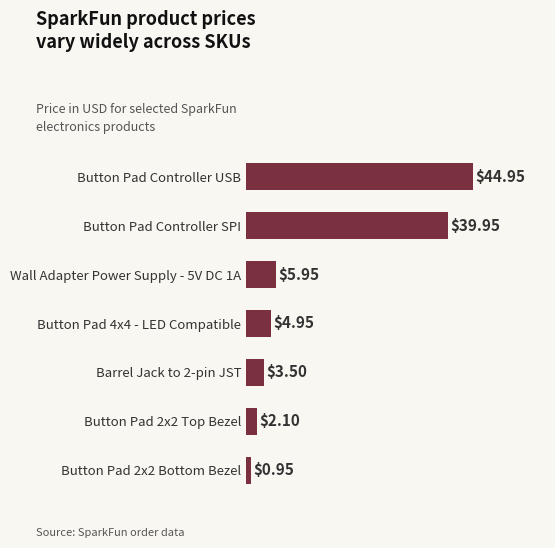

Does the chart contain any negative values?

No